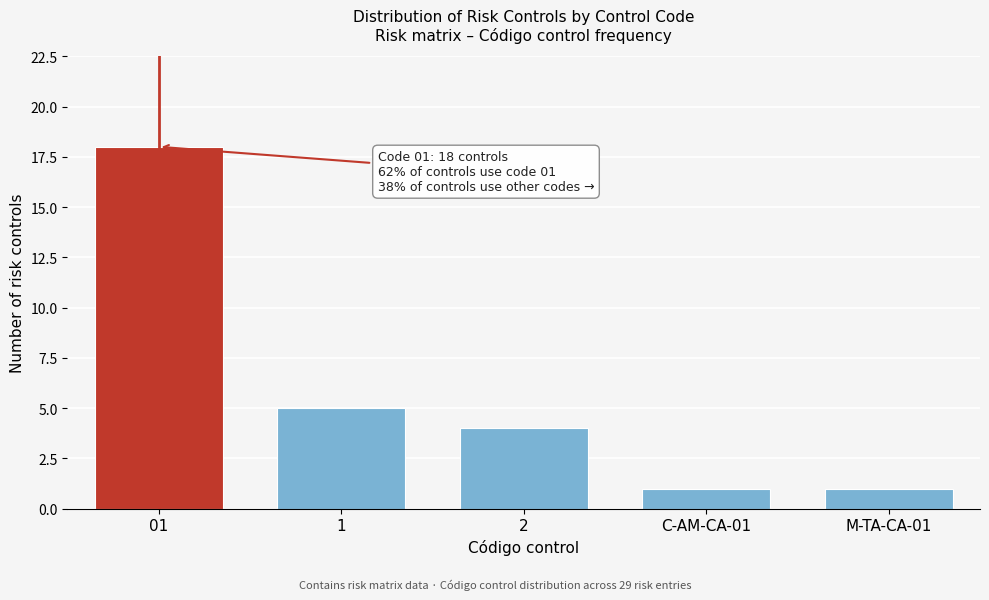

Reading right to left, list all the values displayed in this chart.

M-TA-CA-01=1	C-AM-CA-01=1	2=4	1=5	01=18